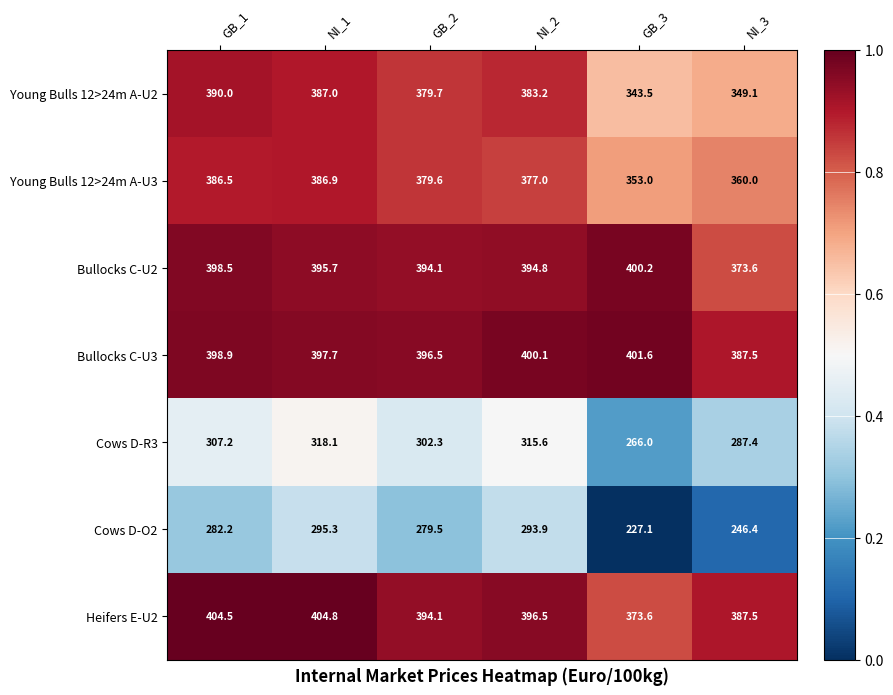

What is the sum of the Cows D-R3 values at NI_3 and NI_1?

605.5